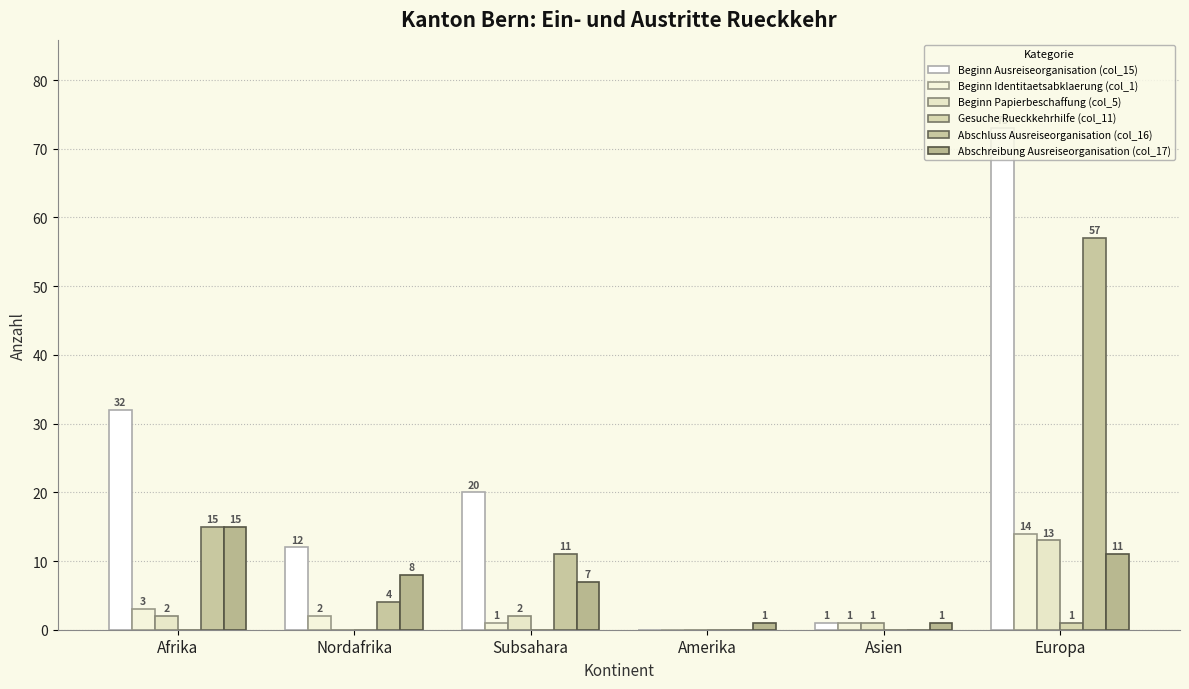

Is it true that Gesuche Rueckkehrhilfe (col_11) equals 0 at Subsahara?

True